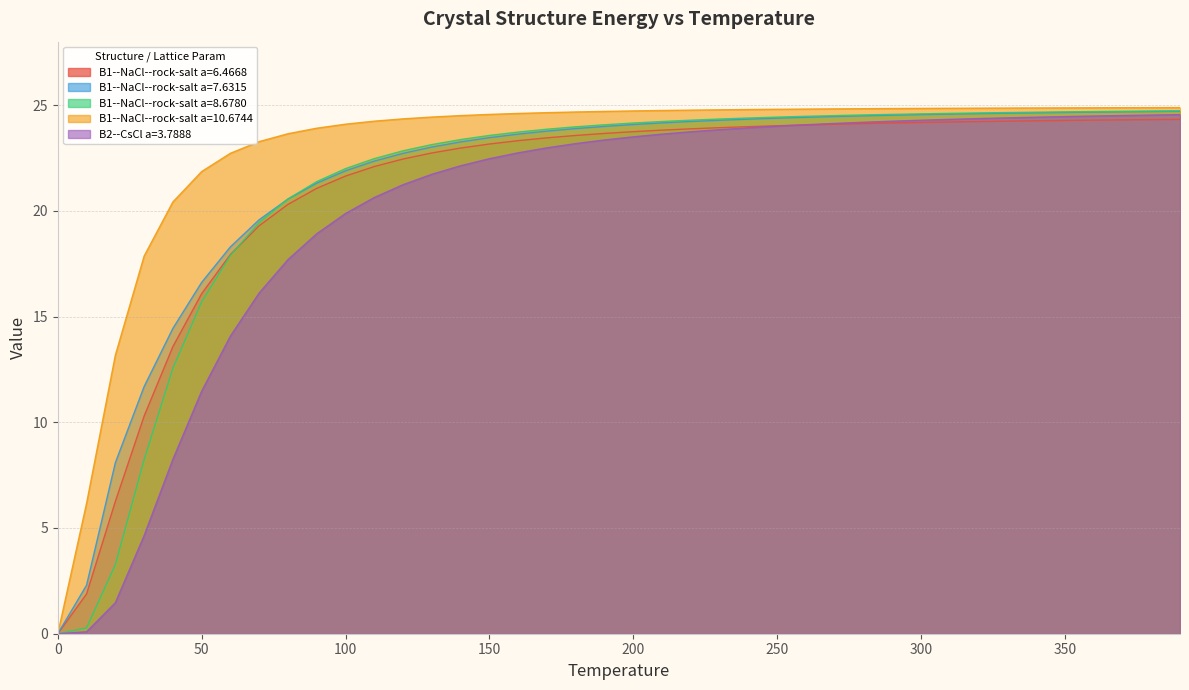

What is the highest value of the B2--CsCl a=3.7888 series?

24.5